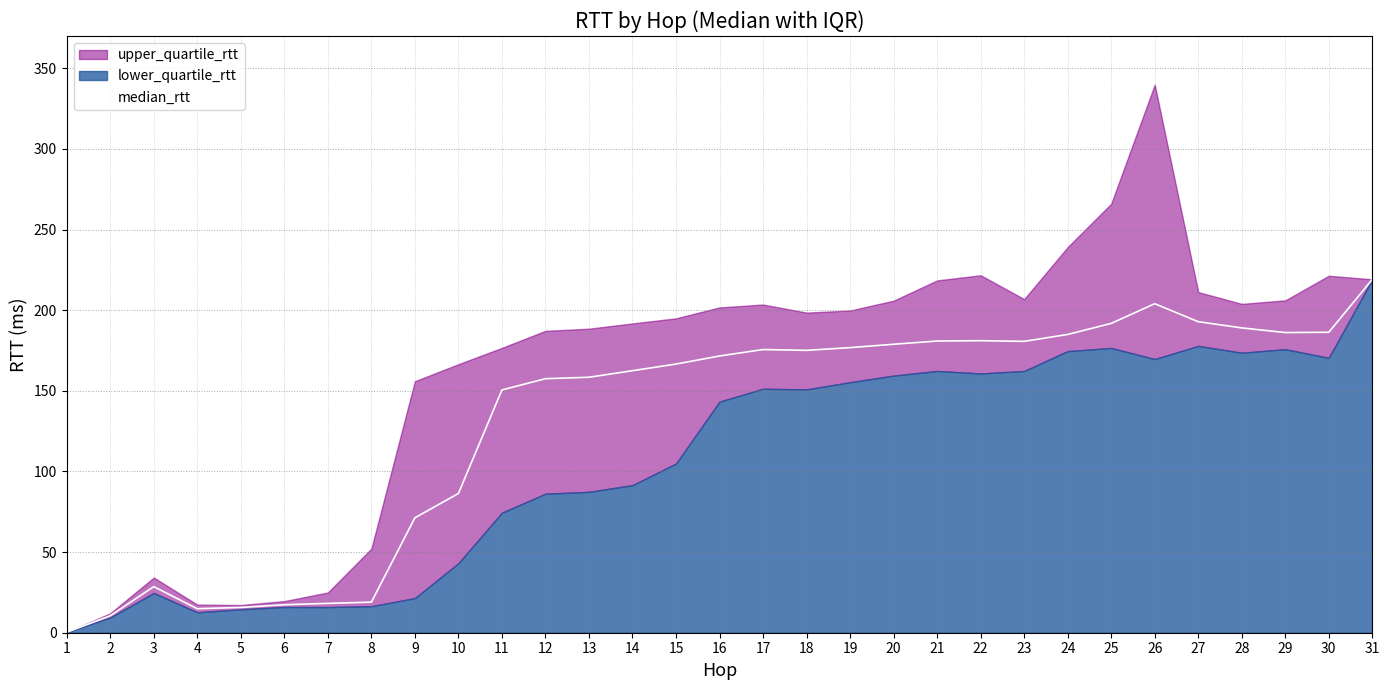

At which label does upper_quartile_rtt first exceed 198?

16